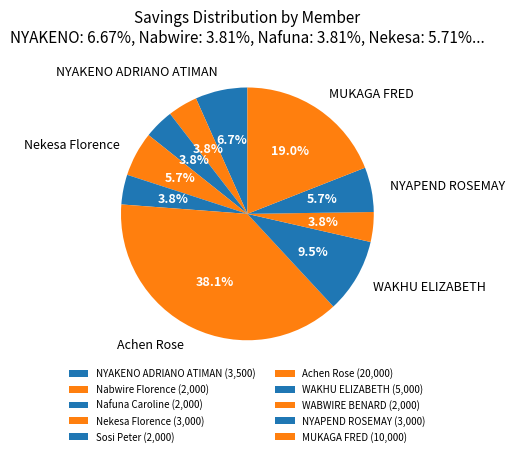

Approximately how many times larger is the value at MUKAGA FRED compared to Nekesa Florence?

3.3